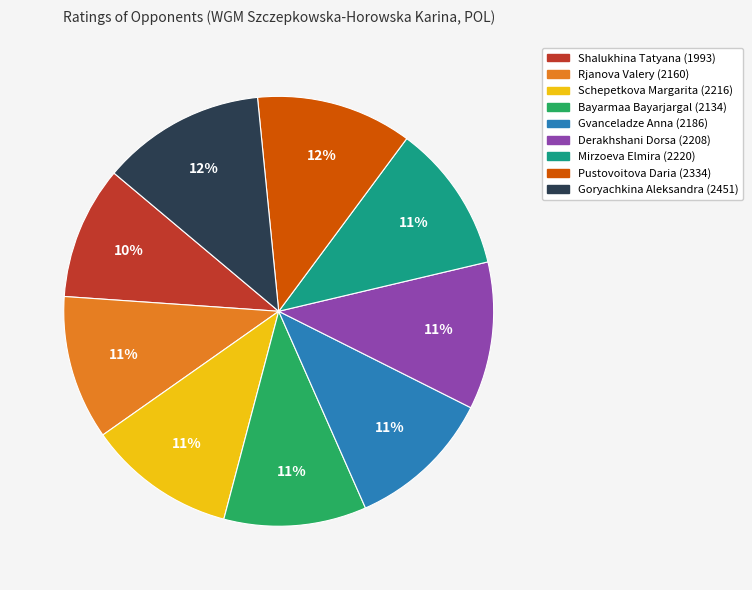

What is the ratio of the value at Mirzoeva Elmira to the value at Schepetkova Margarita?

1.0